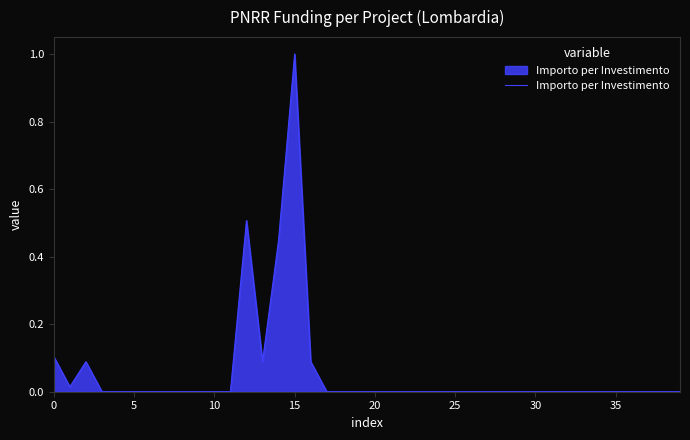

What is the difference between the maximum and minimum values?

1.0